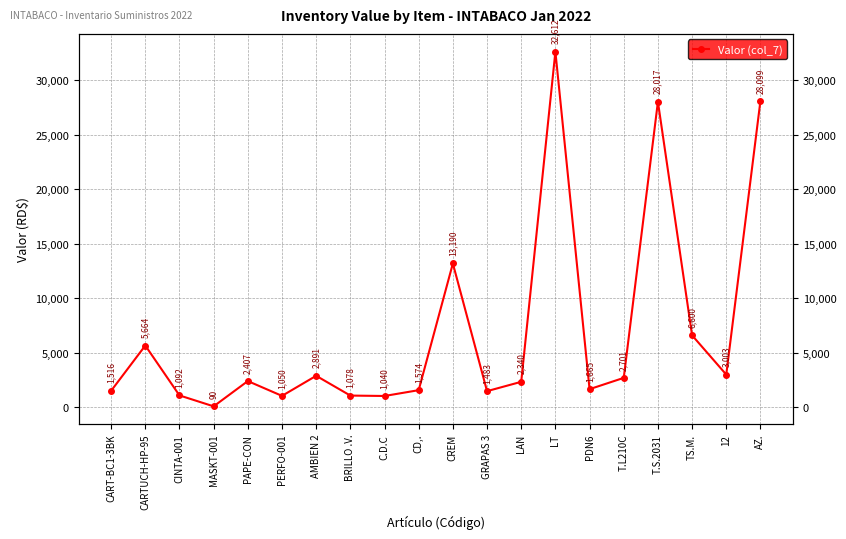

What value does the data have at MASKT-001?

90.0